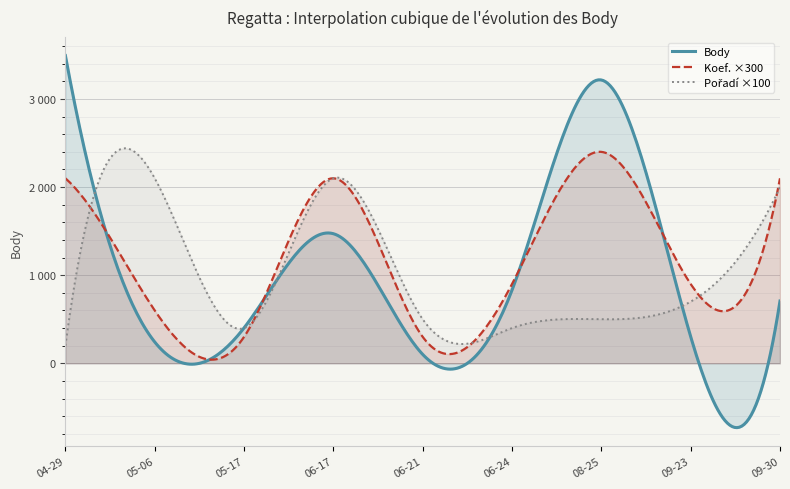

At which label is Pořadí closest to 11?

2017-09-23